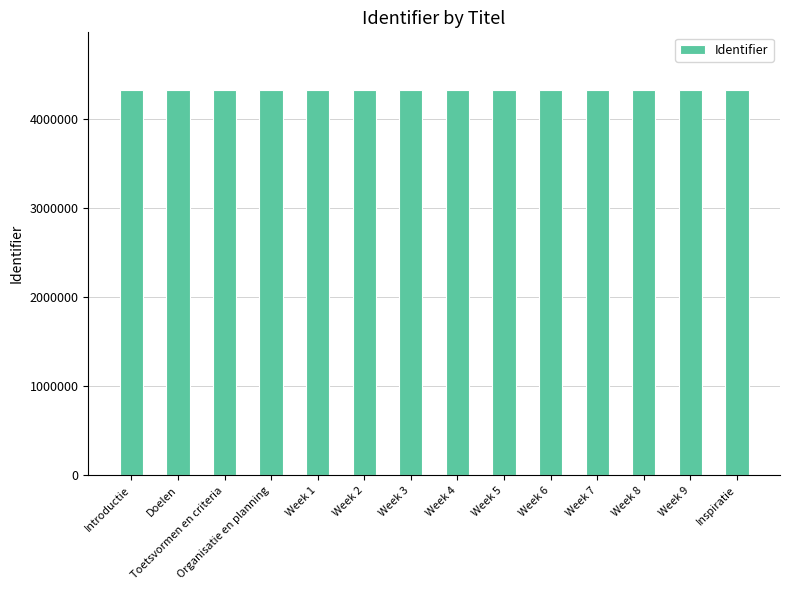

How many data points does each series have?

14